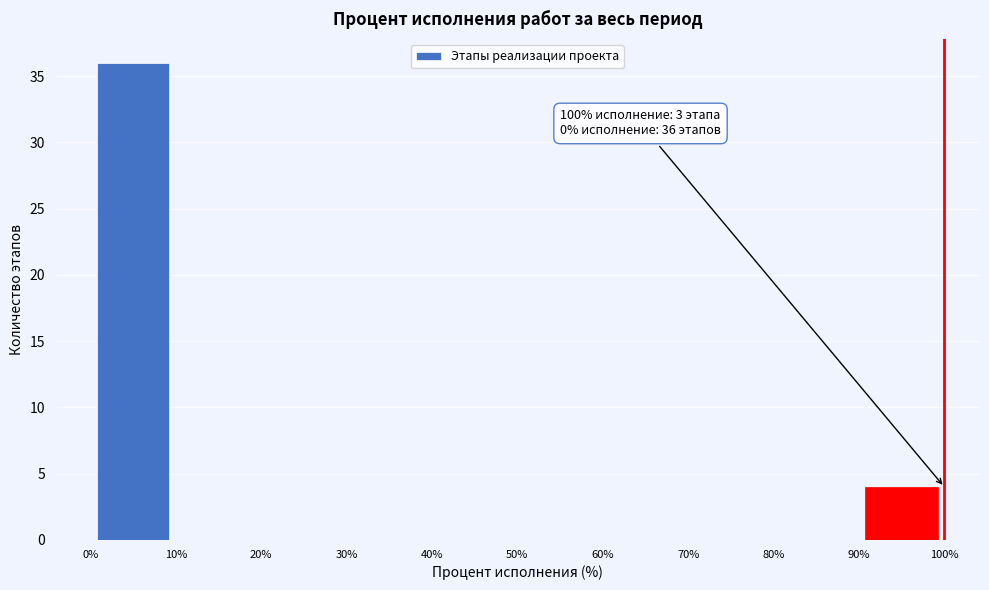

Which range on the x-axis has the tallest bar?

0% to 10%